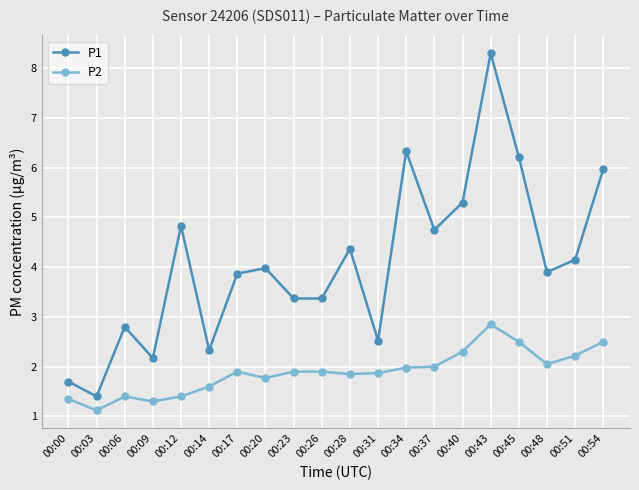

Which series changed the most between 00:23 and 00:28?

P1